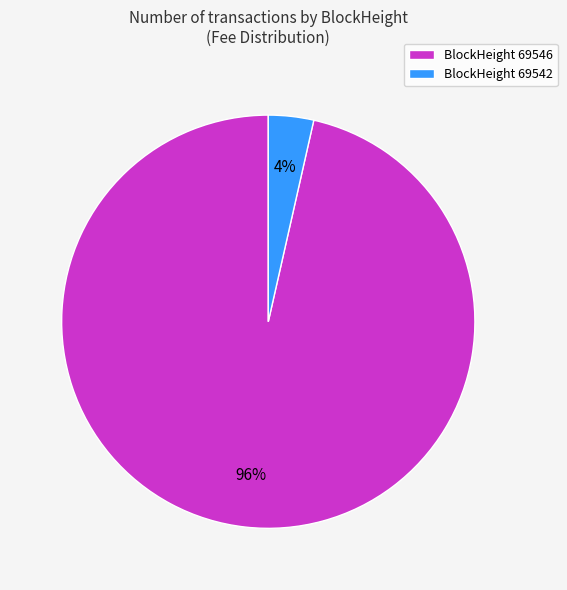

Is the sum of BlockHeight 69542 and BlockHeight 69546 greater than half?

Yes